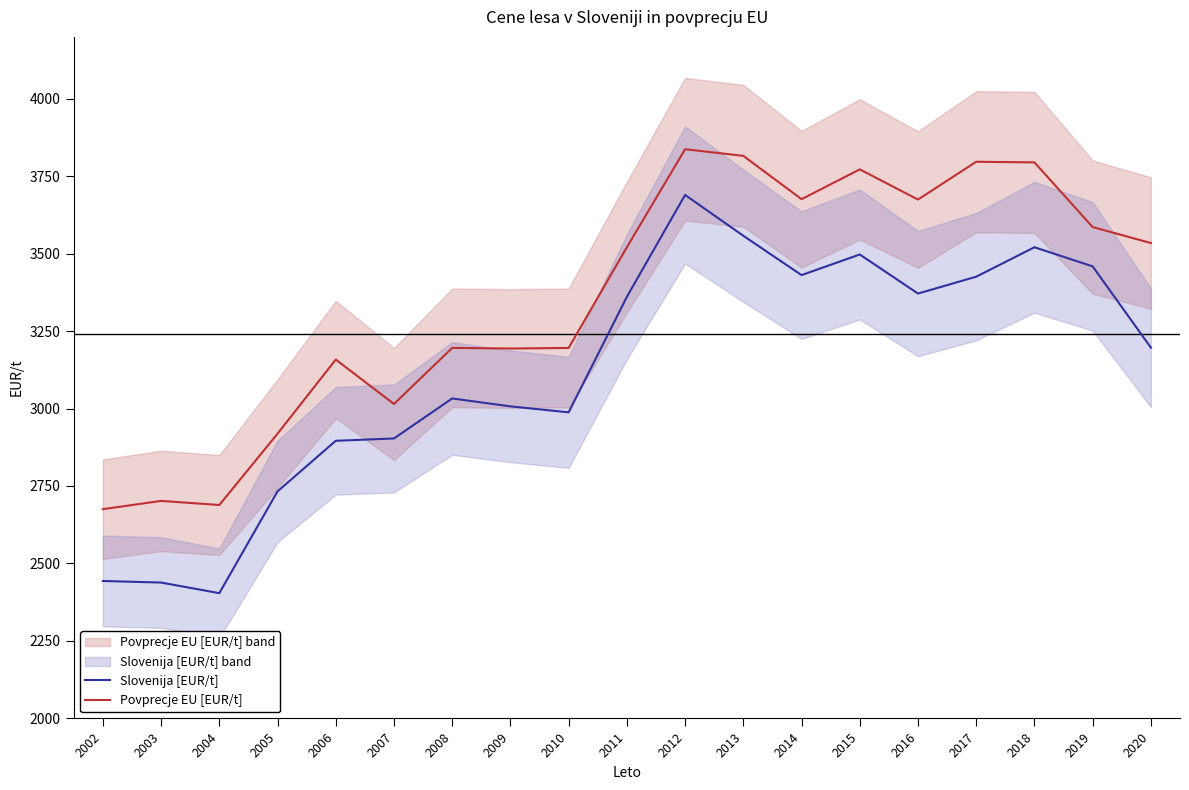

List the series in order of their overall mean, highest first.

Povprecje EU [EUR/t], Slovenija [EUR/t]